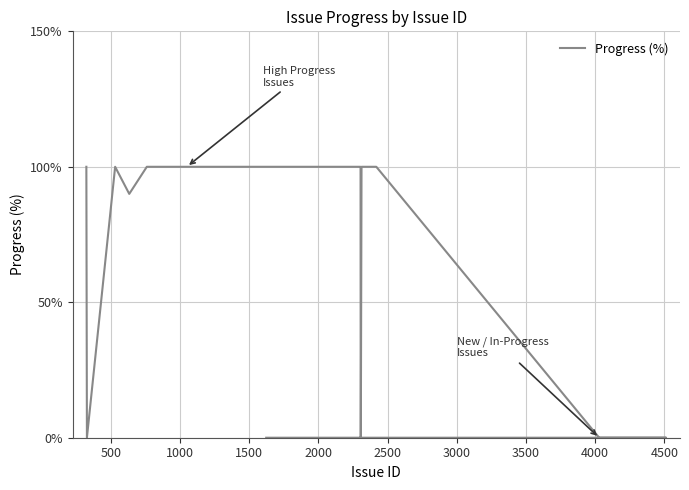

How many distinct data groups are displayed?

1